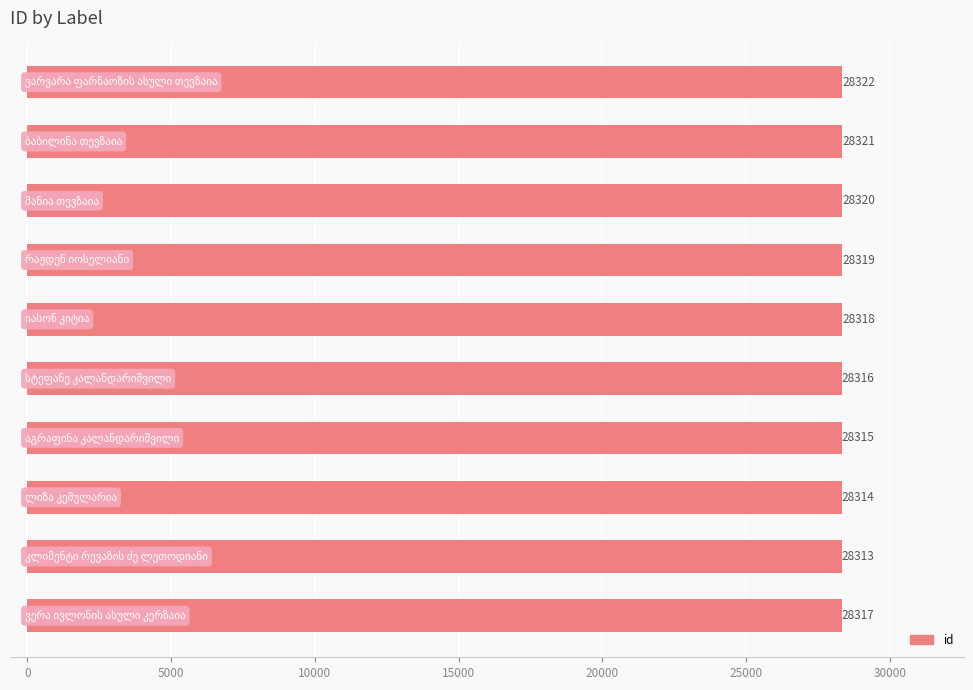

Count the values in the range 28315 to 28320.

6